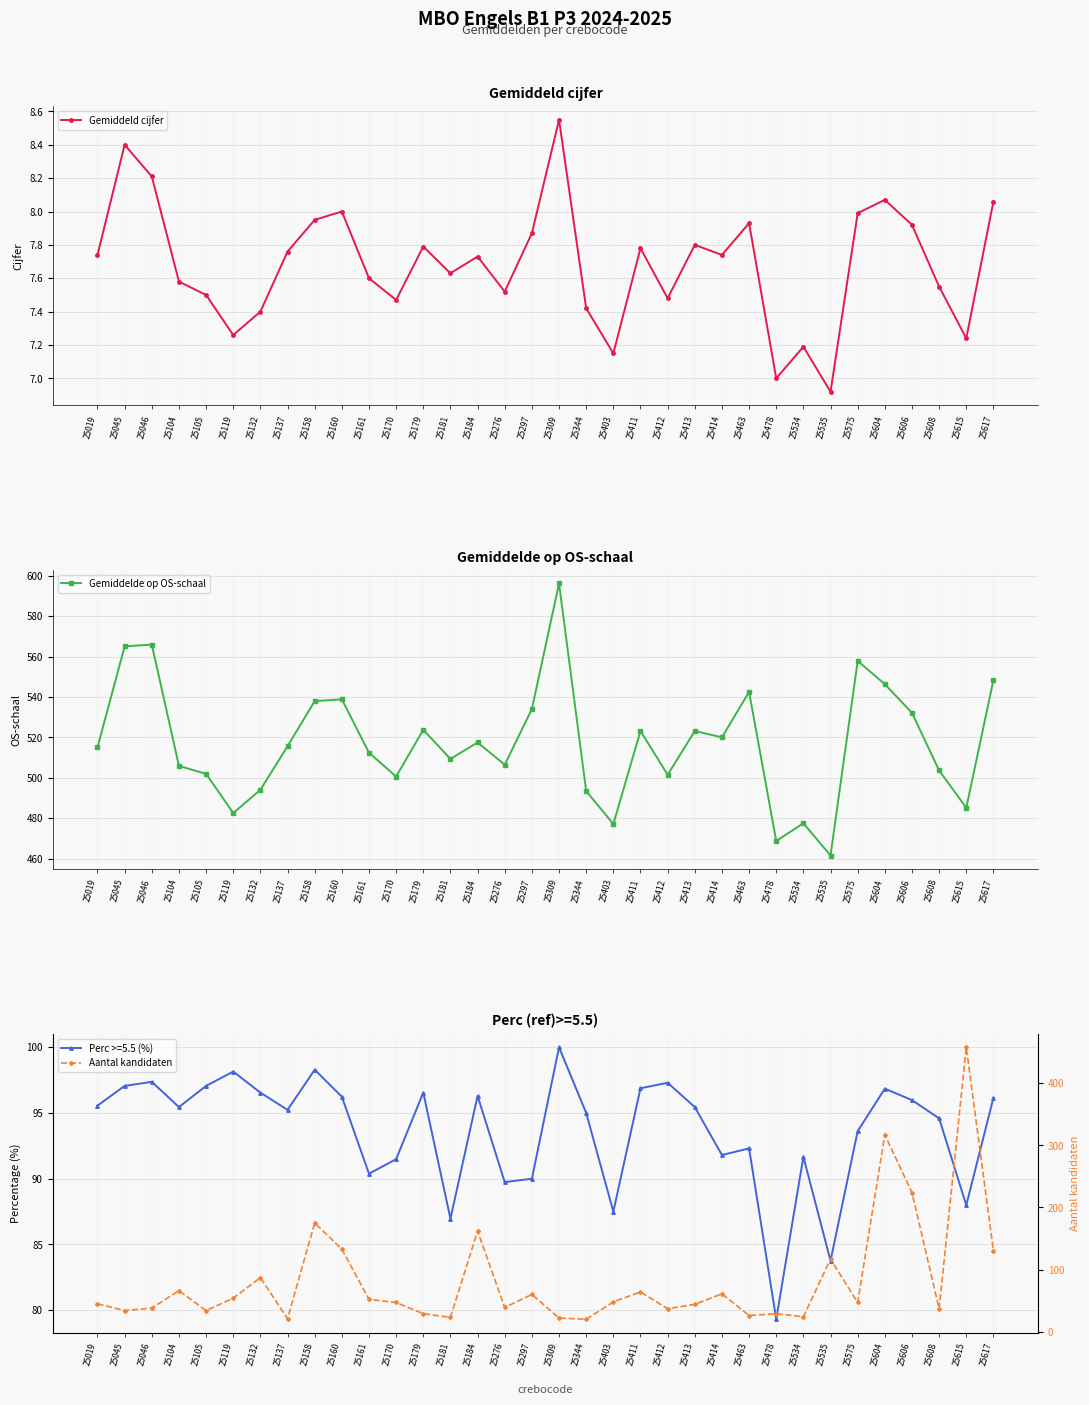

What are all the series names shown in the legend?

Gemiddeld cijfer, Gemiddelde op OS-schaal, Aantal kandidaten